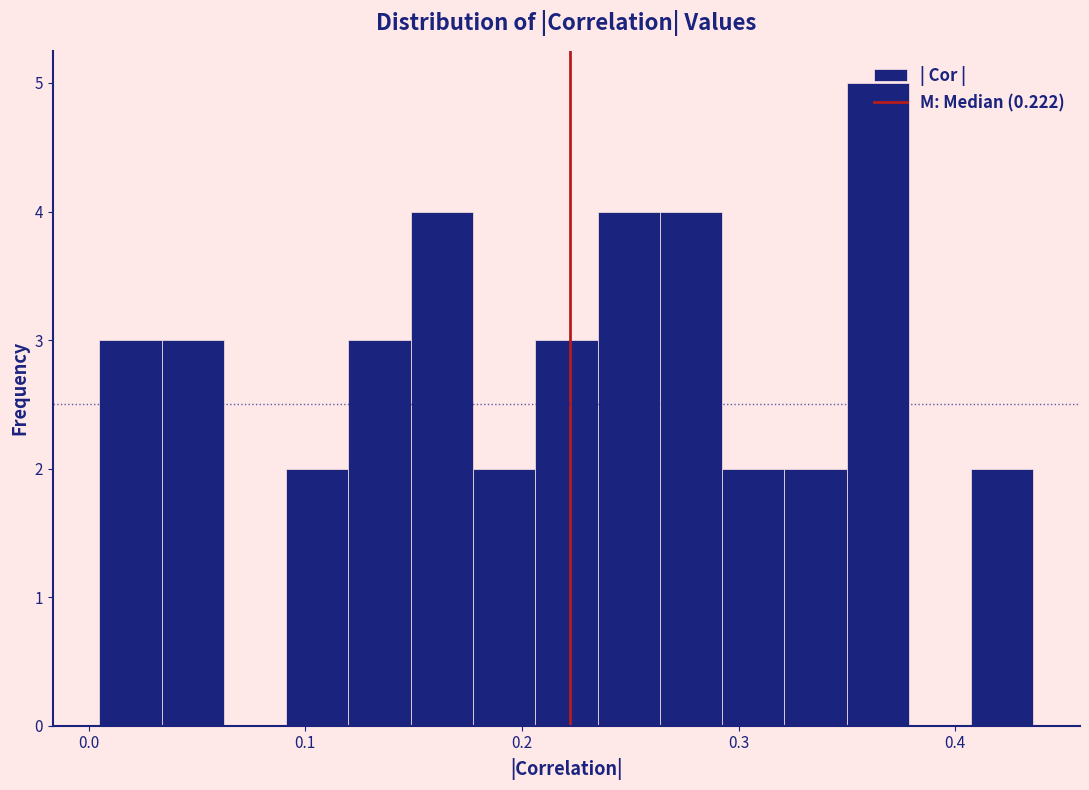

Around what value on the x-axis is the tallest bar? Give the approximate position of its centre, as read against the axis.

0.36